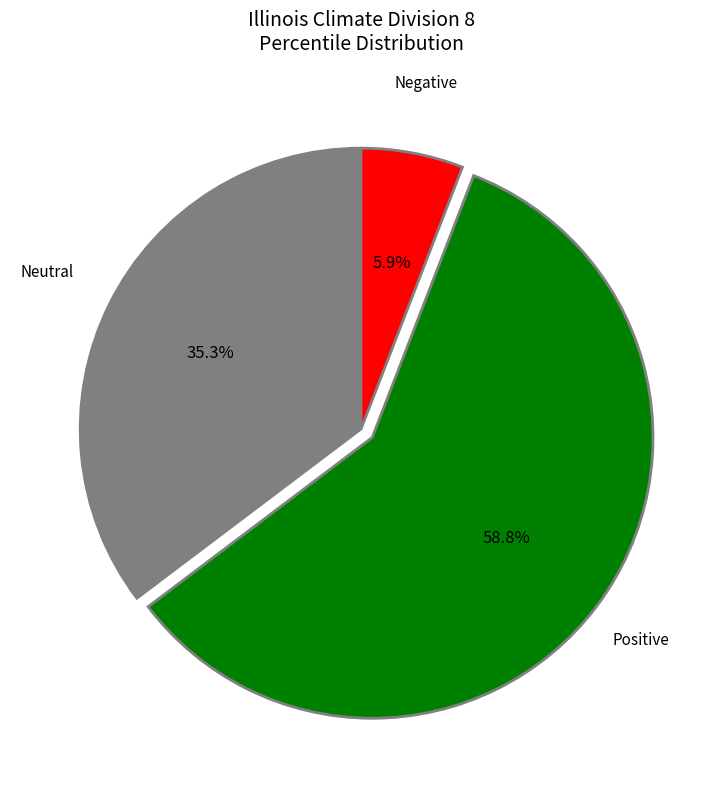

Is there any slice that represents more than half of the pie?

Yes